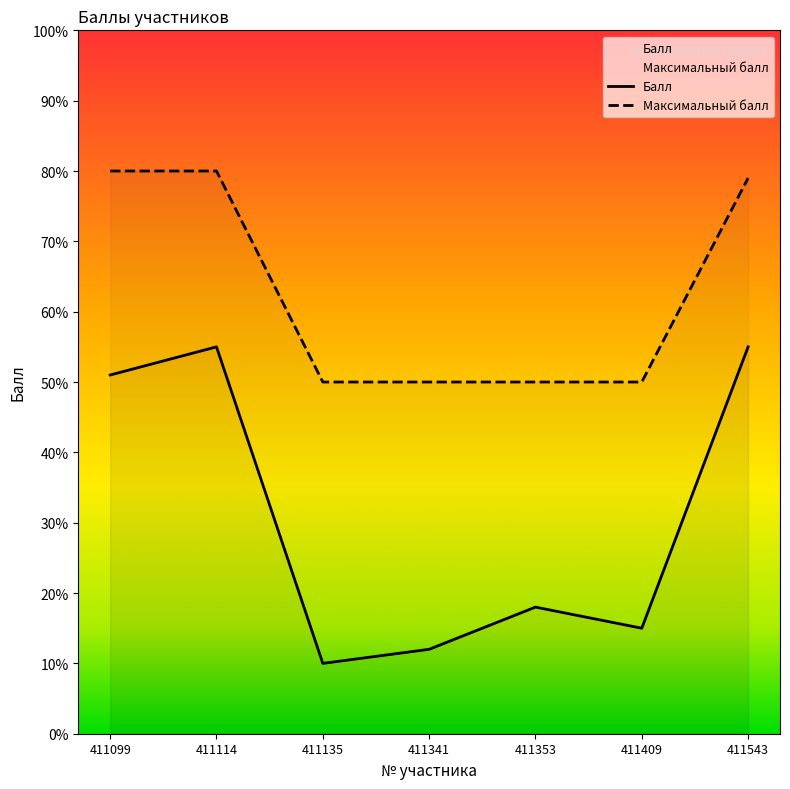

At which category is the sum across all series the highest?

411114